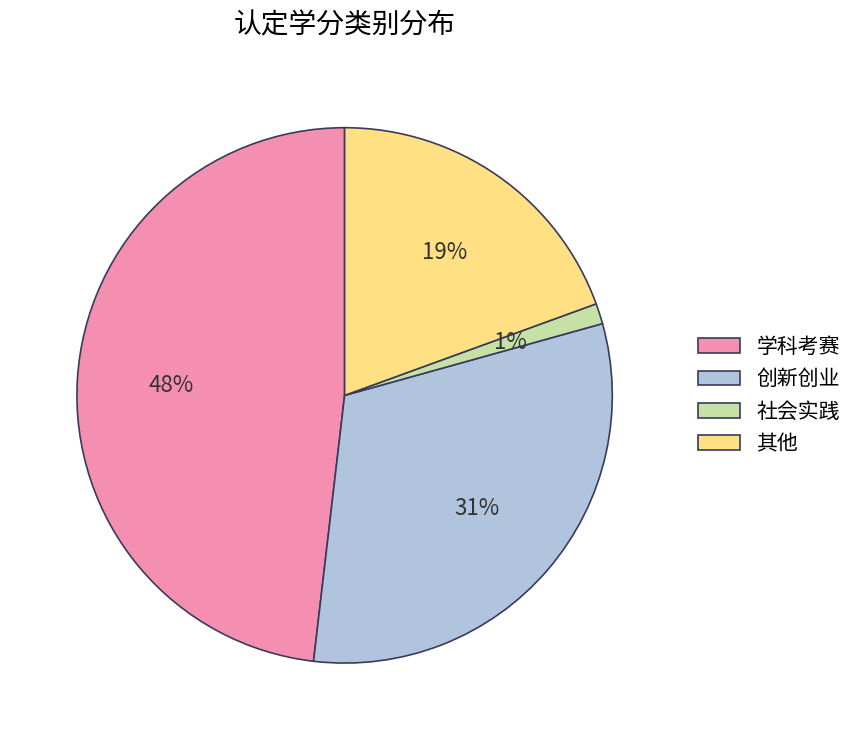

Is 学科考赛 the majority of the pie?

No